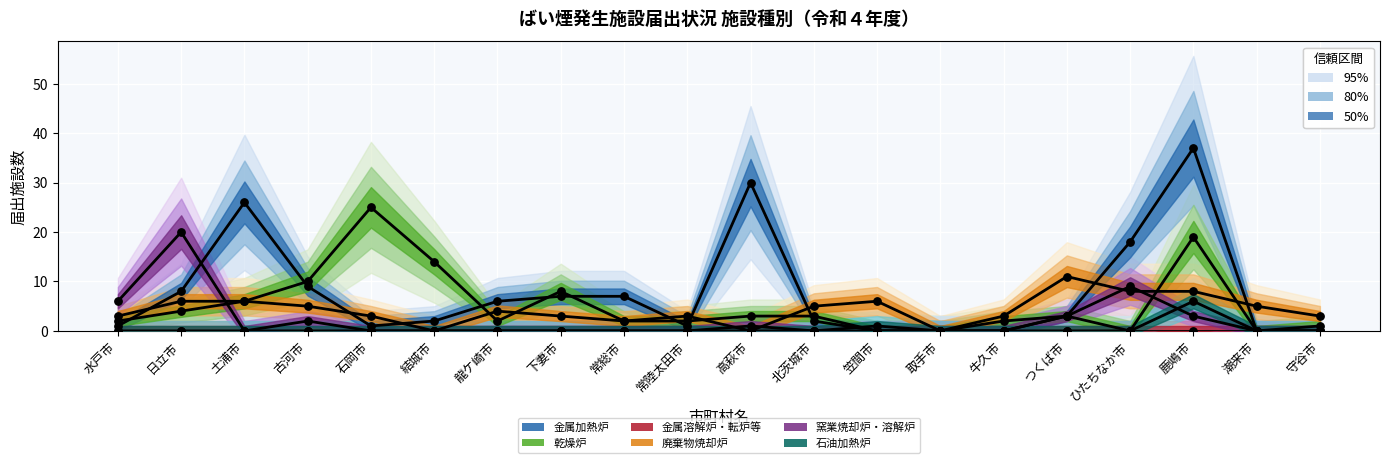

Which series reaches the maximum Y coordinate?

金属加熱炉